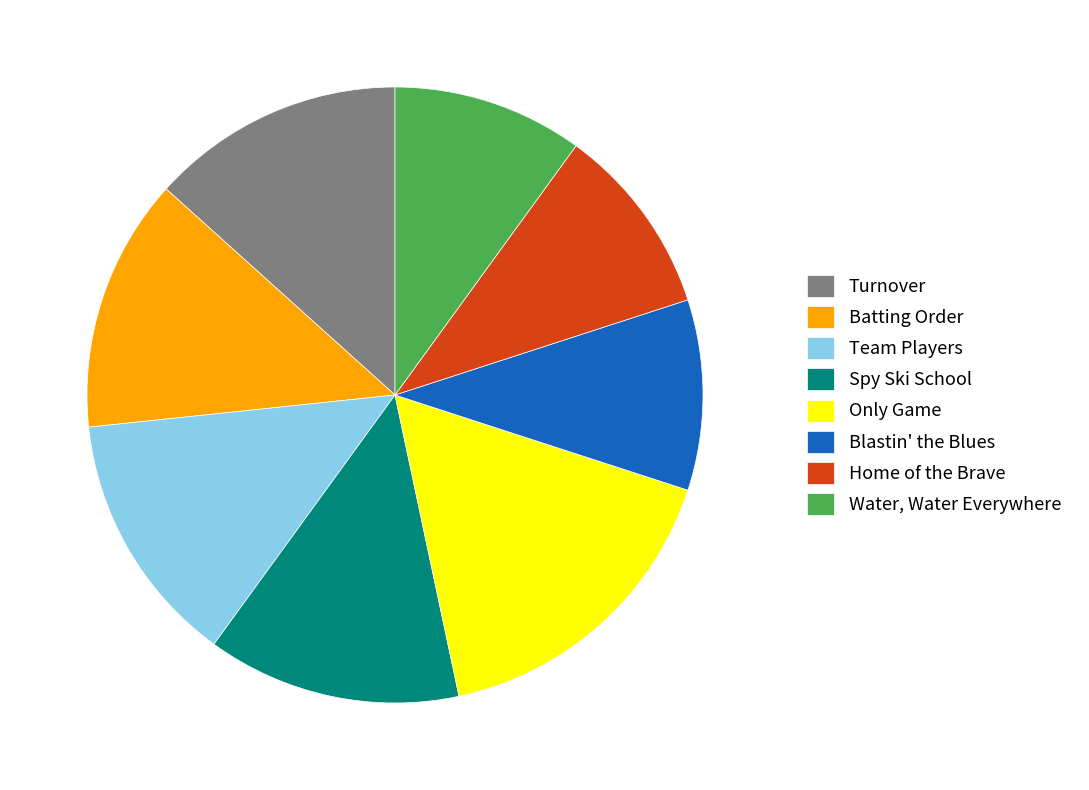

Is there a majority slice in this chart?

No